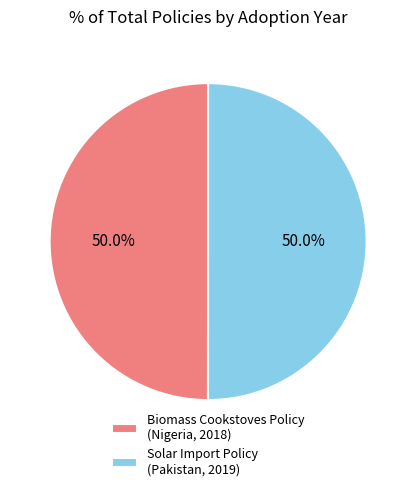

How many segments does this pie chart have?

2